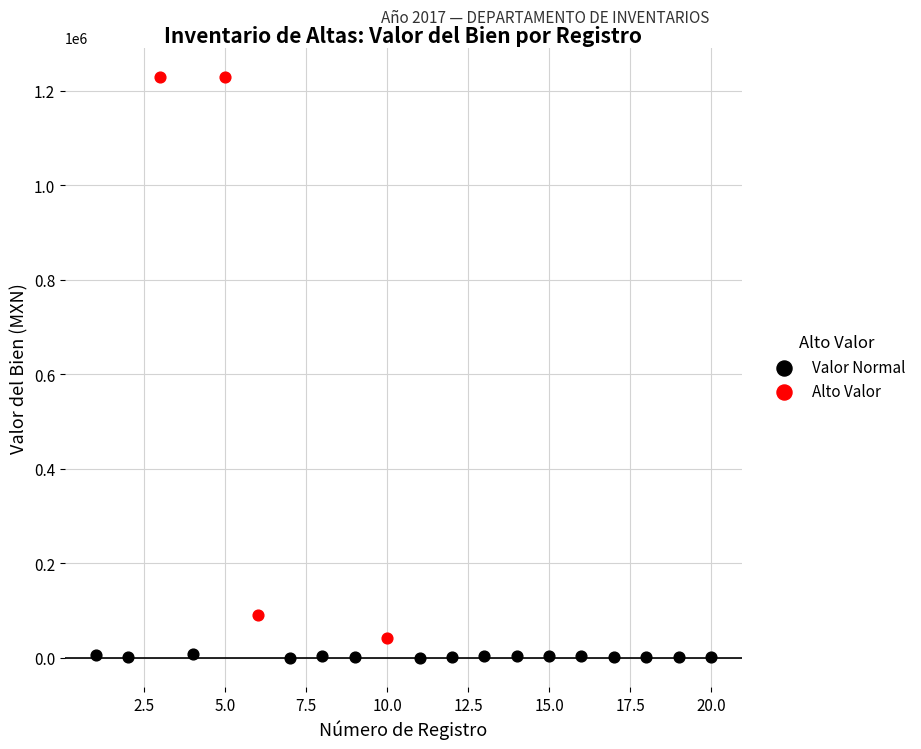

Which series has the widest spread of Y values?

Alto Valor